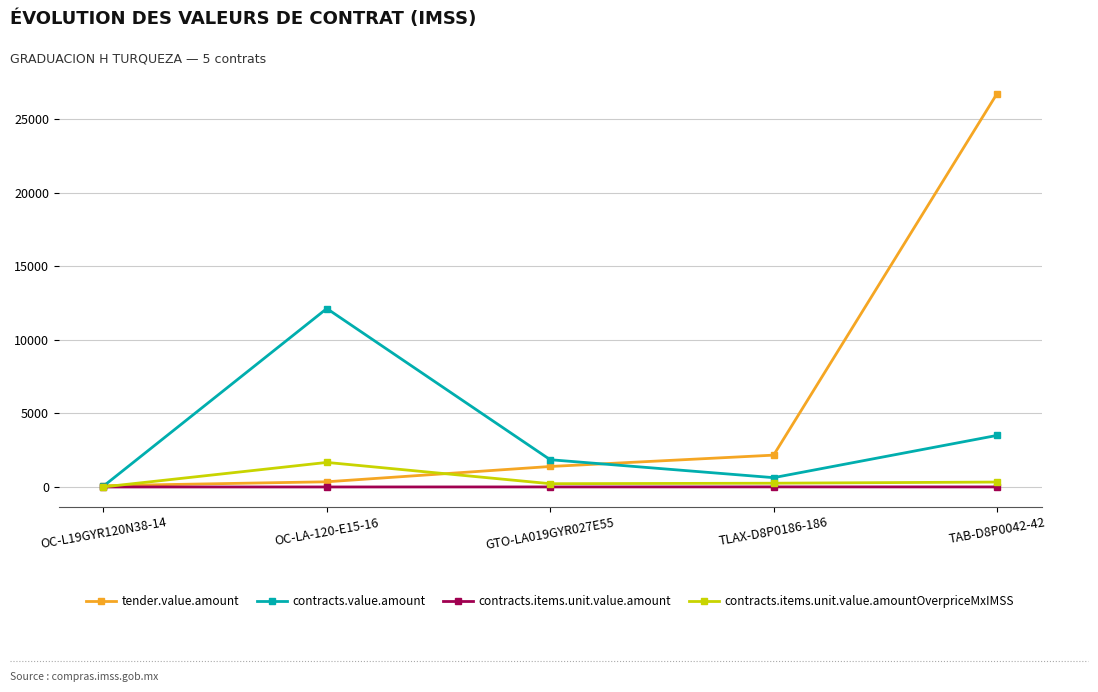

Where is tender.value.amount nearest to the value 13409?

TLAX-D8P0186-186